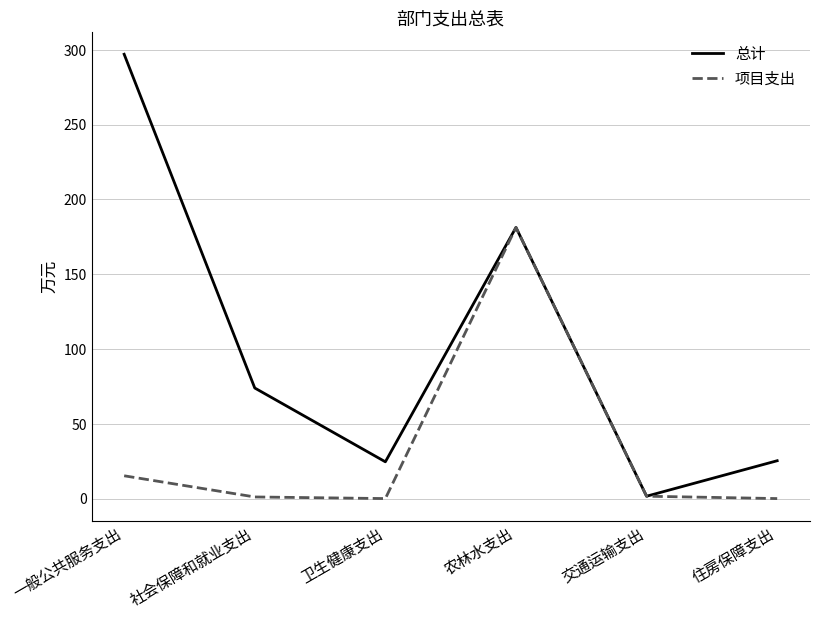

What position from the right is 卫生健康支出?

4